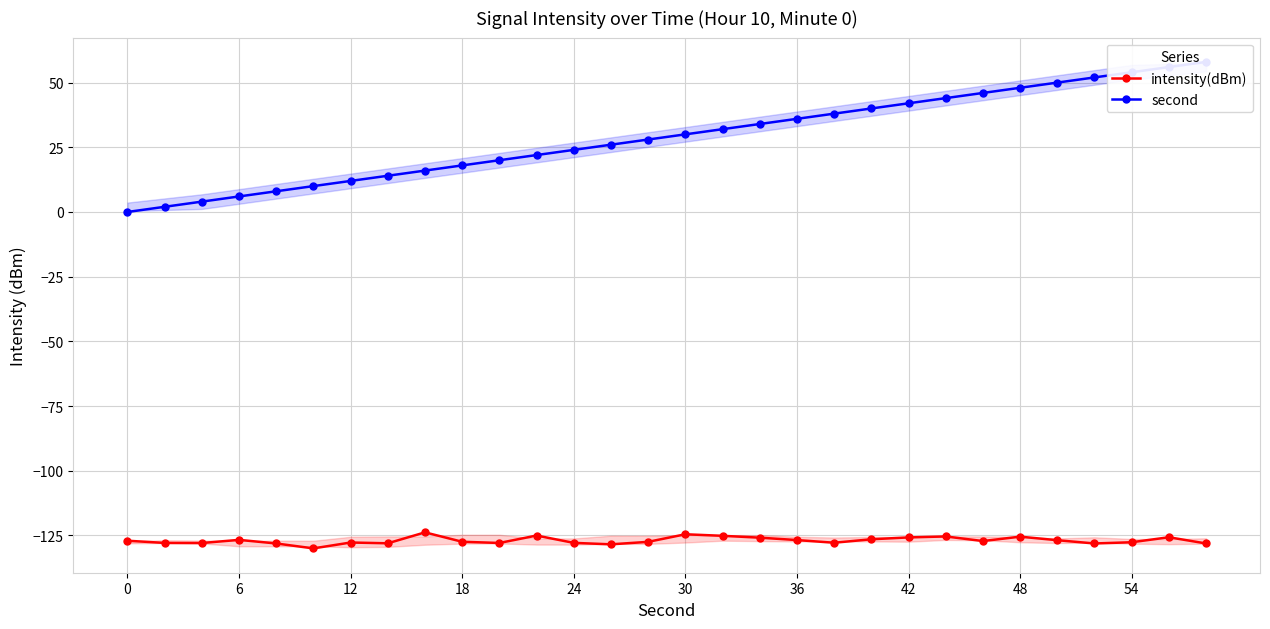

True or false: intensity(dBm) and second intersect in this chart.

False